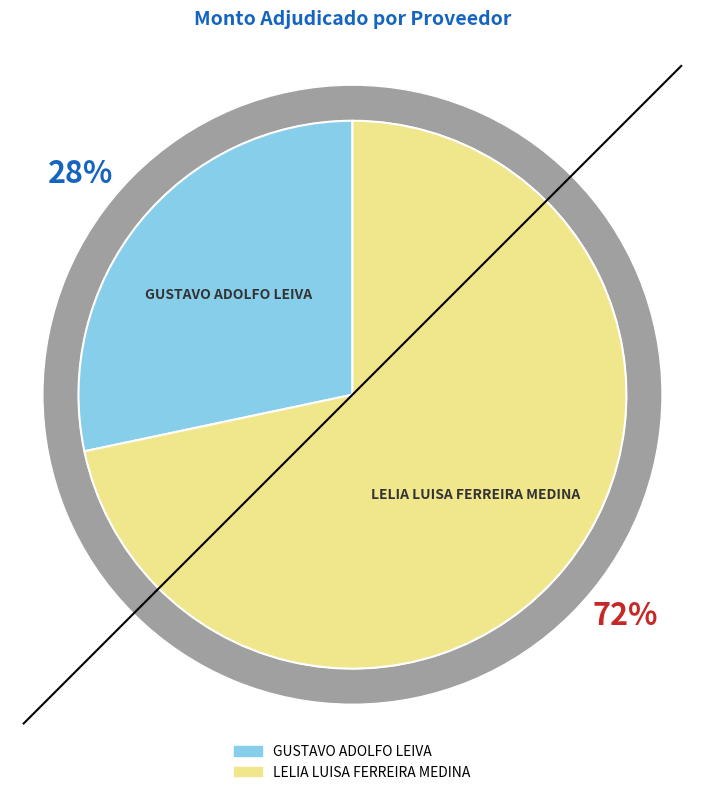

Combined, what portion of the pie is LELIA LUISA FERREIRA MEDINA and GUSTAVO ADOLFO LEIVA?

100.0%